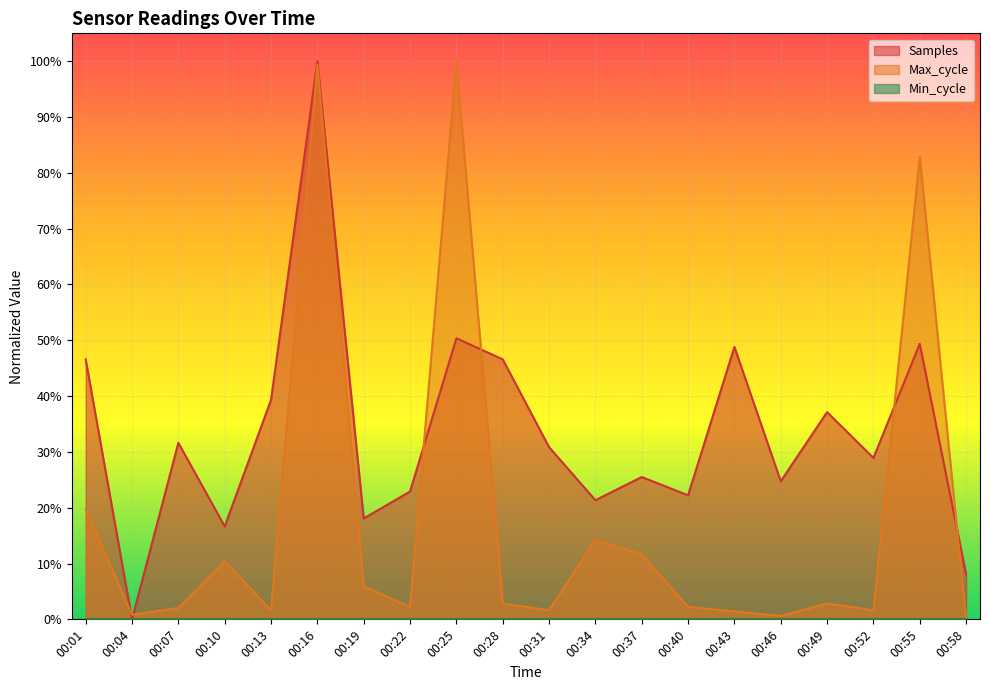

How many times do Max_cycle and Samples cross each other?

6